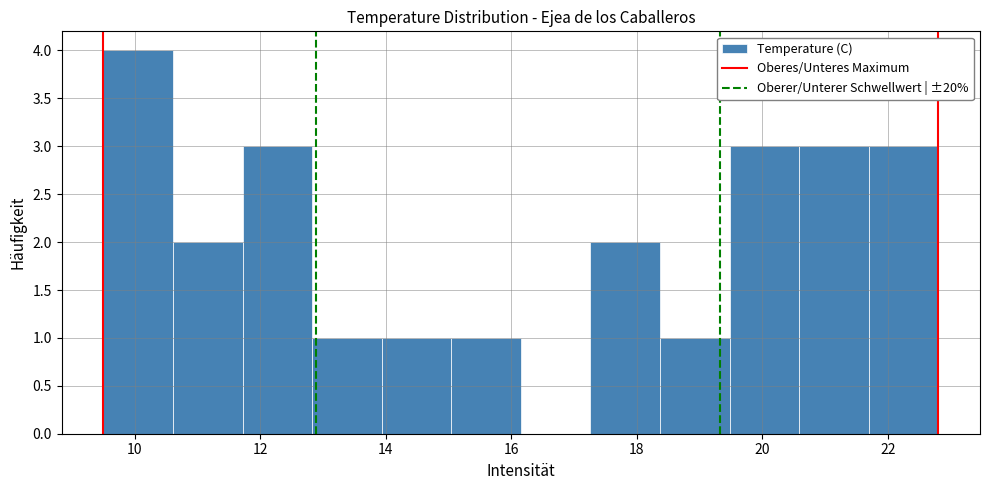

Over which range of the x-axis is the bar tallest?

9.6 to 10.6